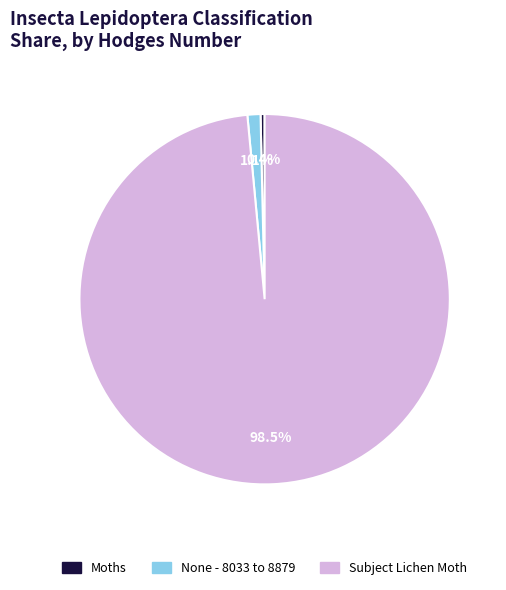

True or false: None - 8033 to 8879 accounts for 11% of the total.

False